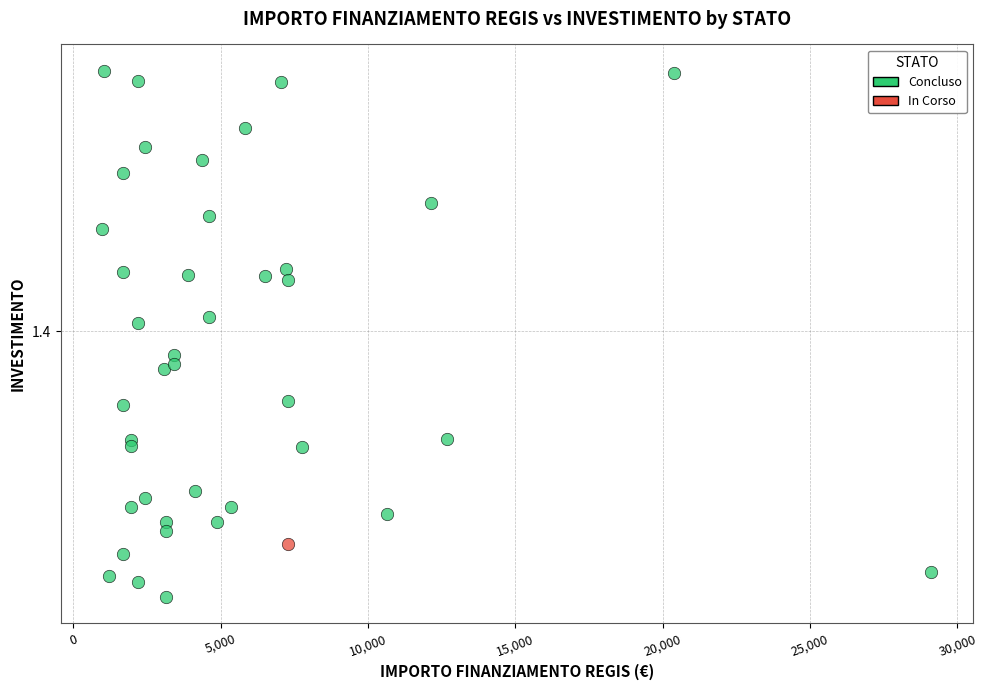

What are all the series names shown in the legend?

Concluso, In Corso